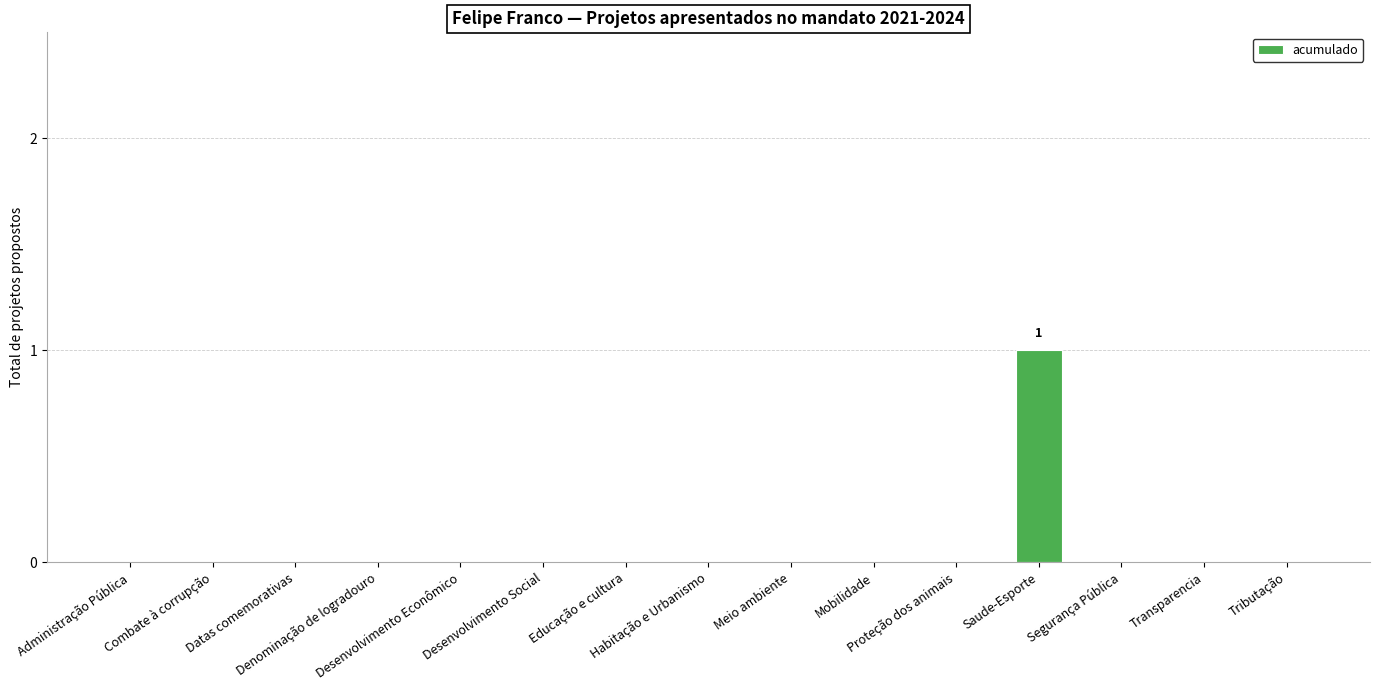

The value at Saude-Esporte is 1. True or false?

True